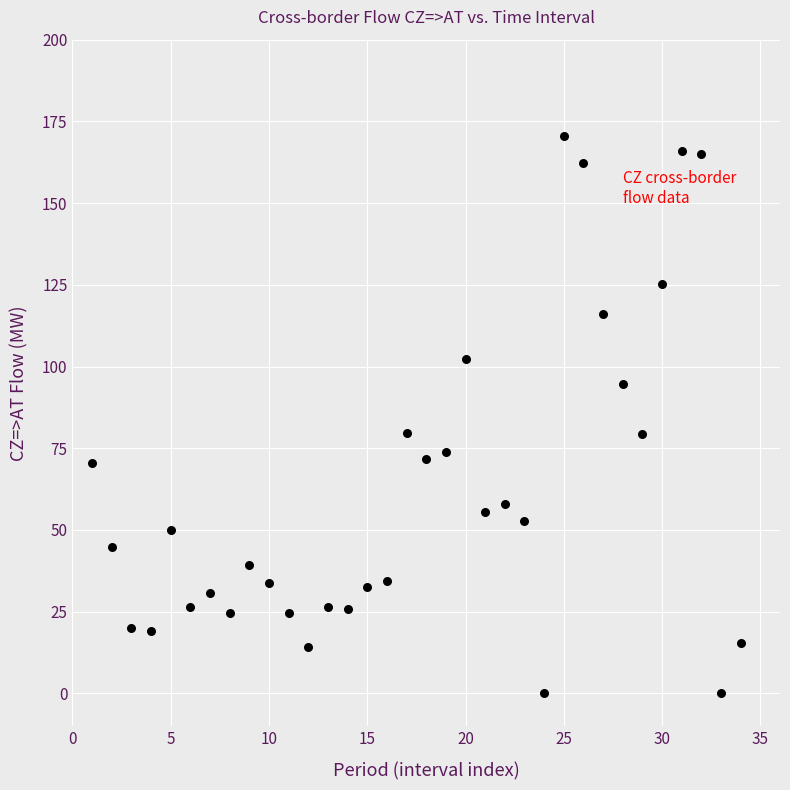

What is the range of X values (max minus min)?

33.0